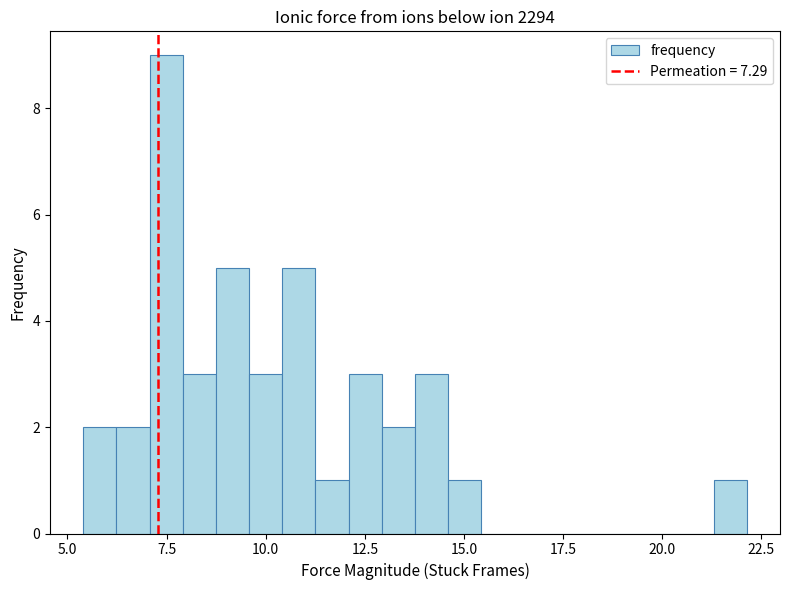

Read against the x-axis, roughly where is the centre of the tallest bar?

7.5